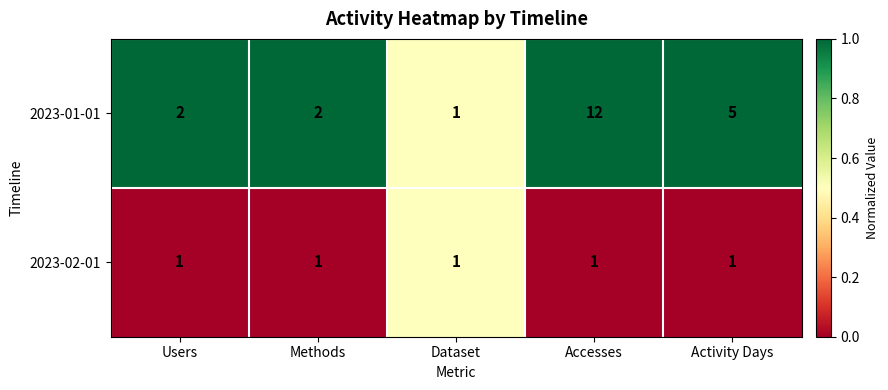

What is the spread (max minus min) of values at Activity Days?

4